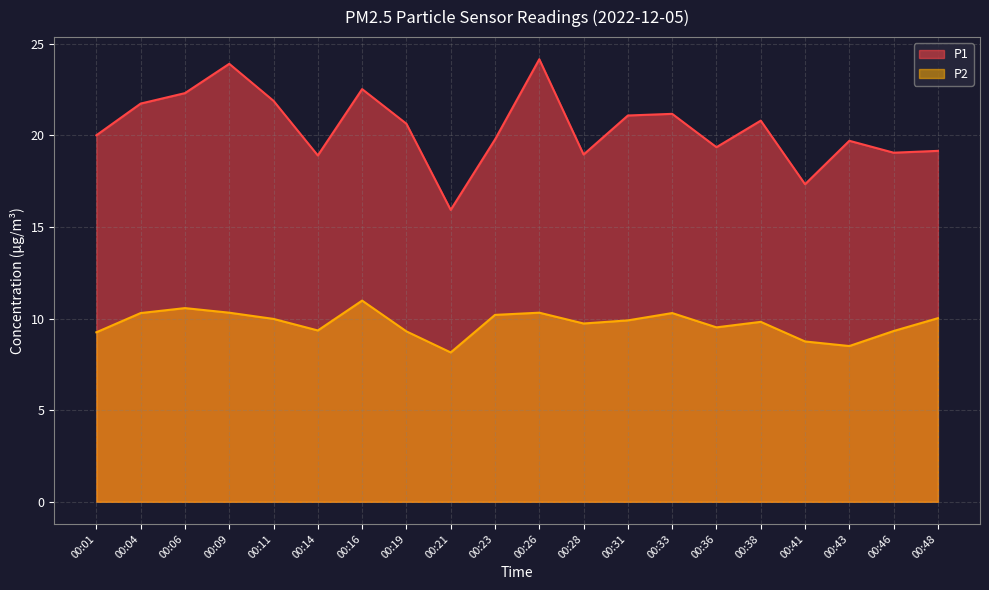

List the series in order of their peak value, highest first.

P1, P2